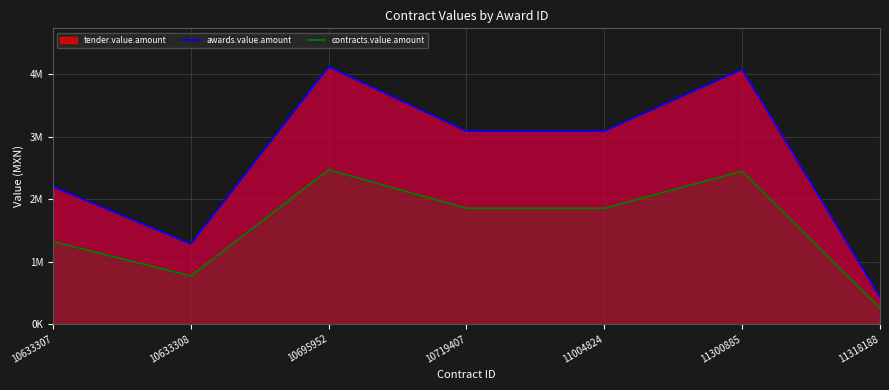

The value of contracts.value.amount at 11004824 is 3217374.9. True or false?

False